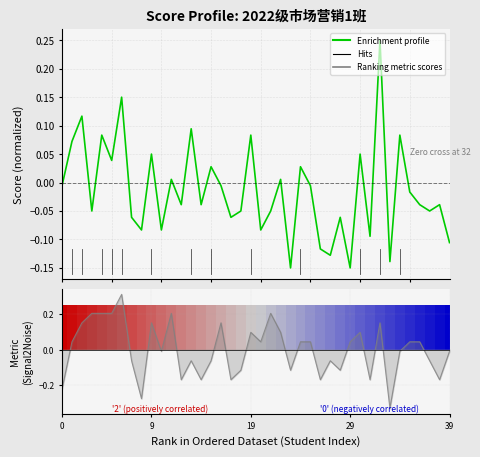

Rank the series by their average value, from lowest to highest.

Enrichment profile, Ranking metric scores